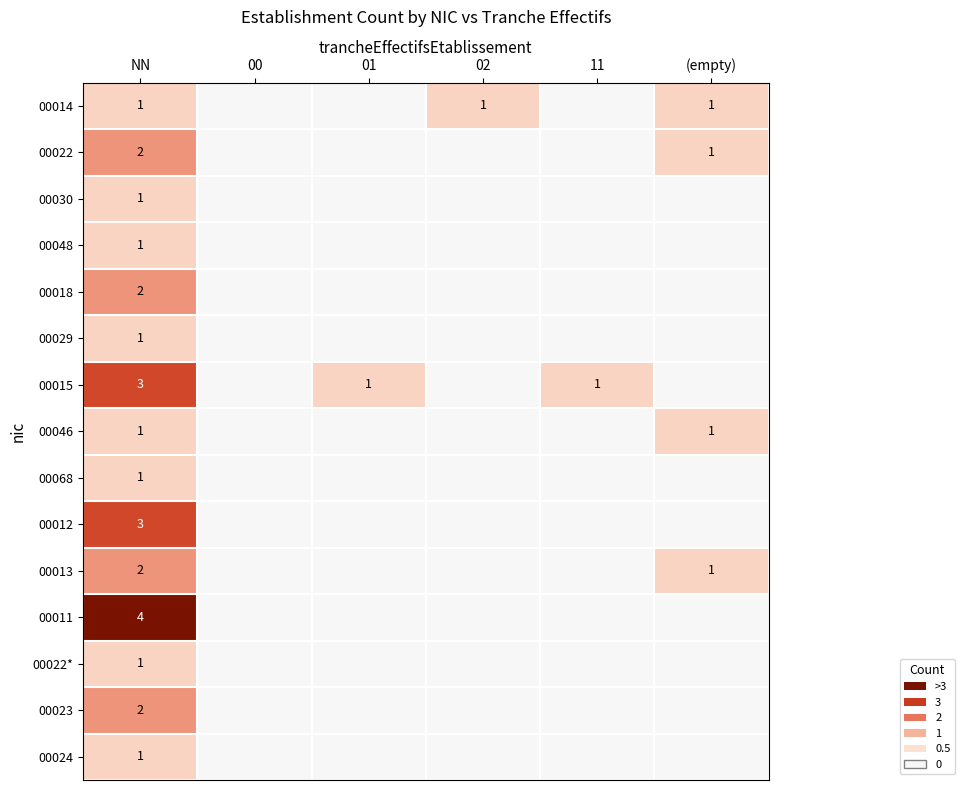

True or false: 00014 has a value of 0 at (empty).

False